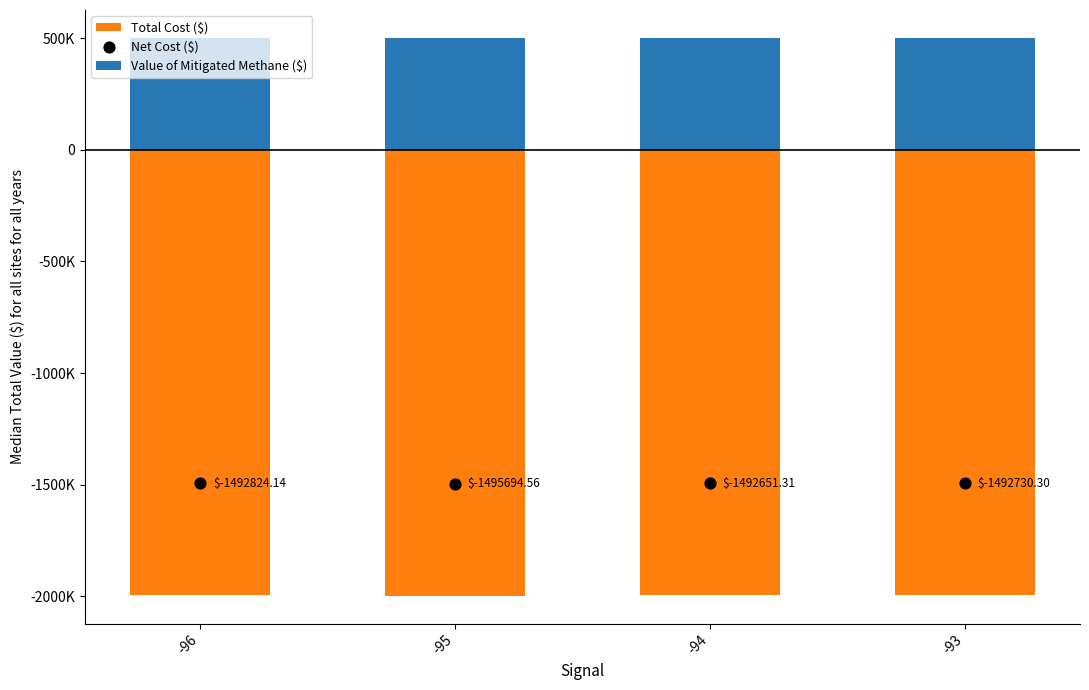

Which series reaches the minimum Y coordinate?

Total Cost ($)